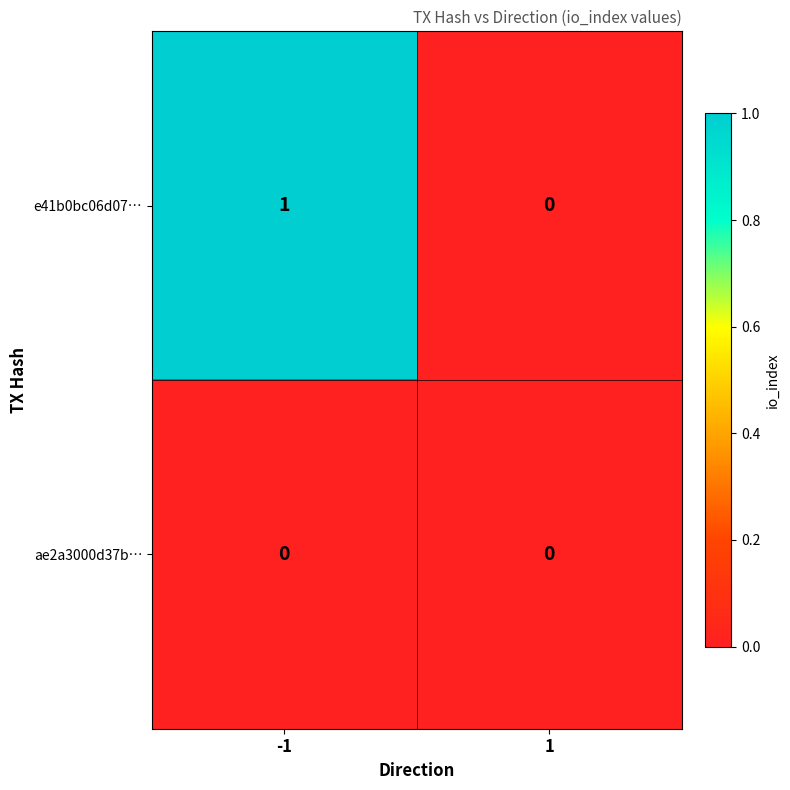

Rank the series by their maximum value, from lowest to highest.

ae2a3000d37b…, e41b0bc06d07…